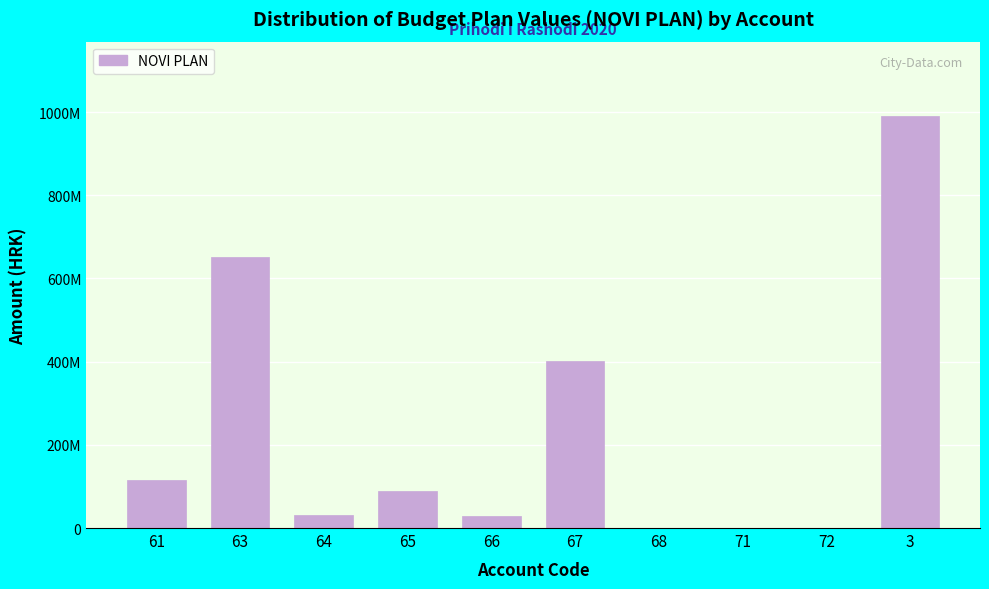

Are the bars horizontal?

No